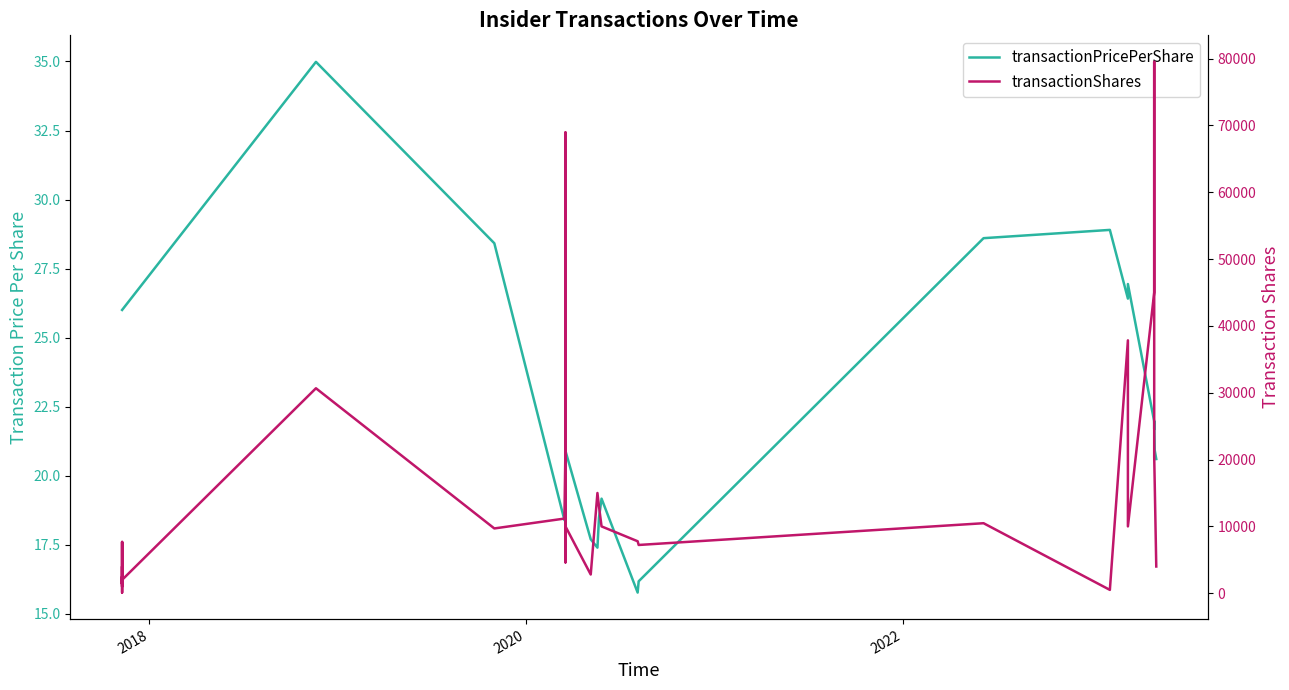

True or false: transactionPricePerShare and transactionShares cross at least once.

False